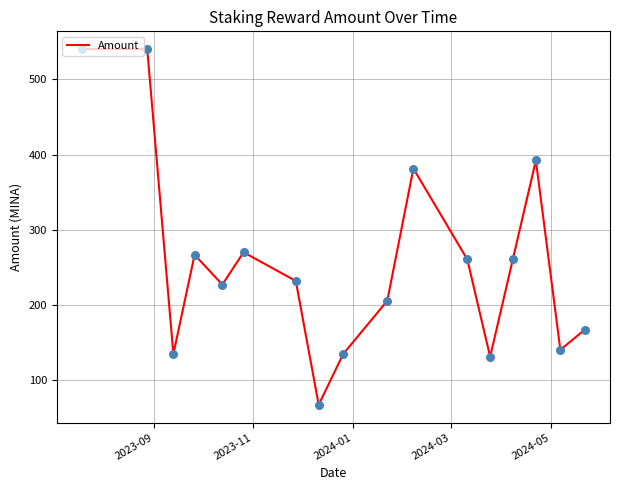

What is the greatest value displayed?

540.3